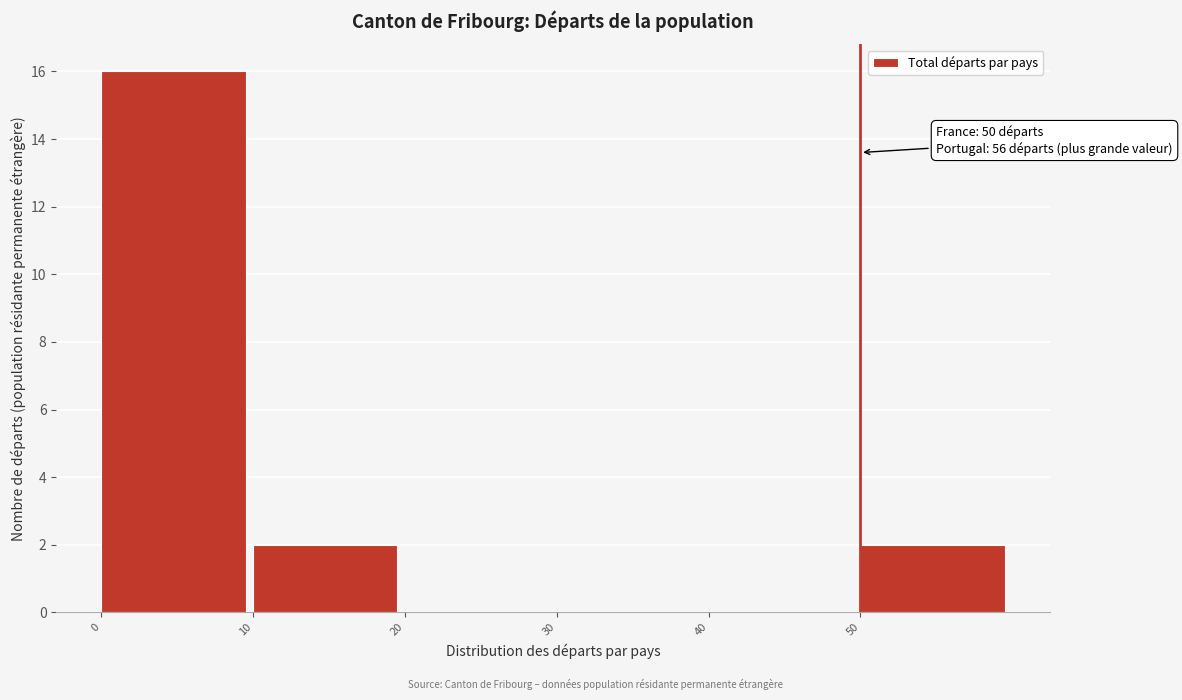

Over which range of the x-axis is the bar tallest?

0 to 10